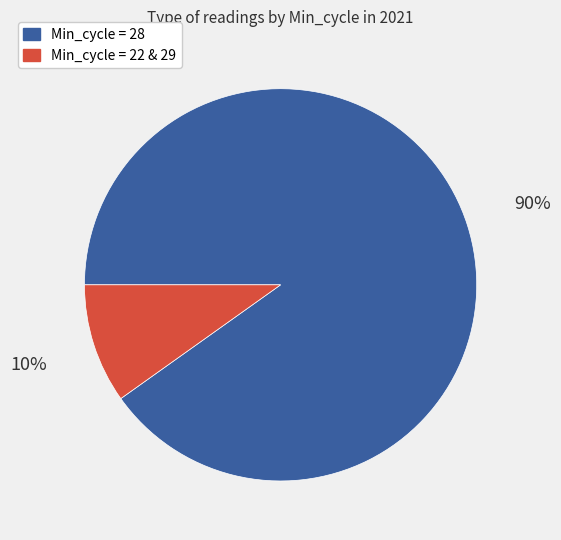

Is there a majority slice in this chart?

Yes